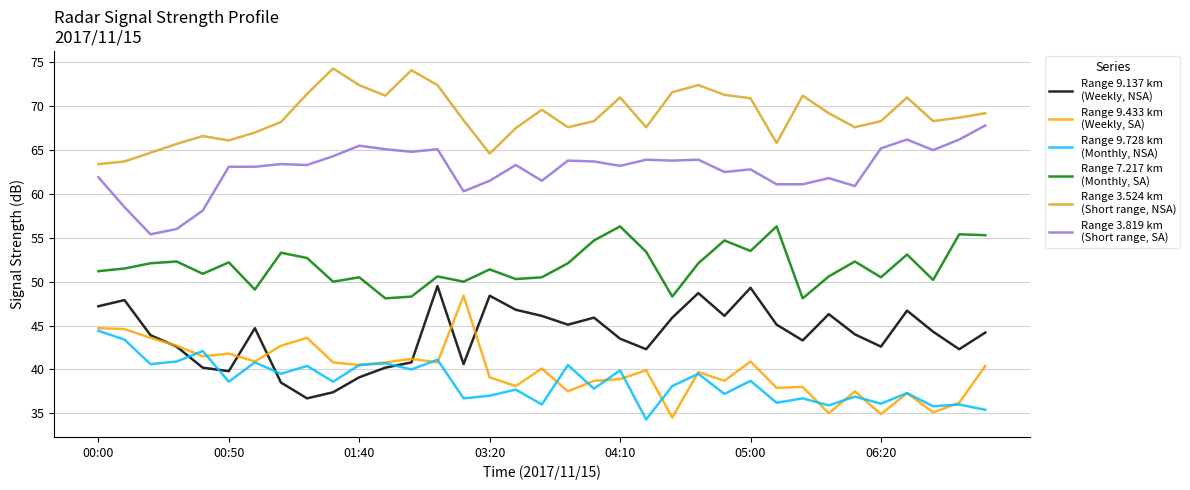

What is the maximum value shown in the chart?

74.3